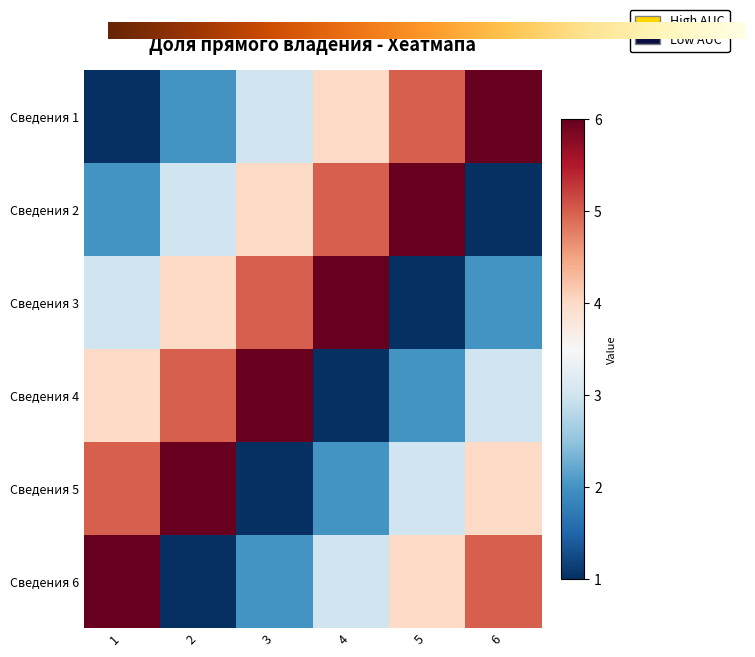

What is the difference between the highest and lowest values at 4?

5